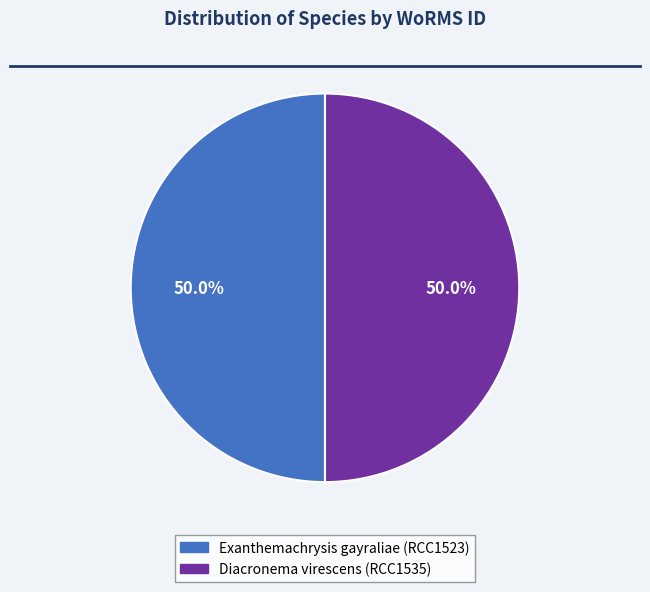

Is it true that Diacronema virescens (RCC1535) is 60% of the pie?

False